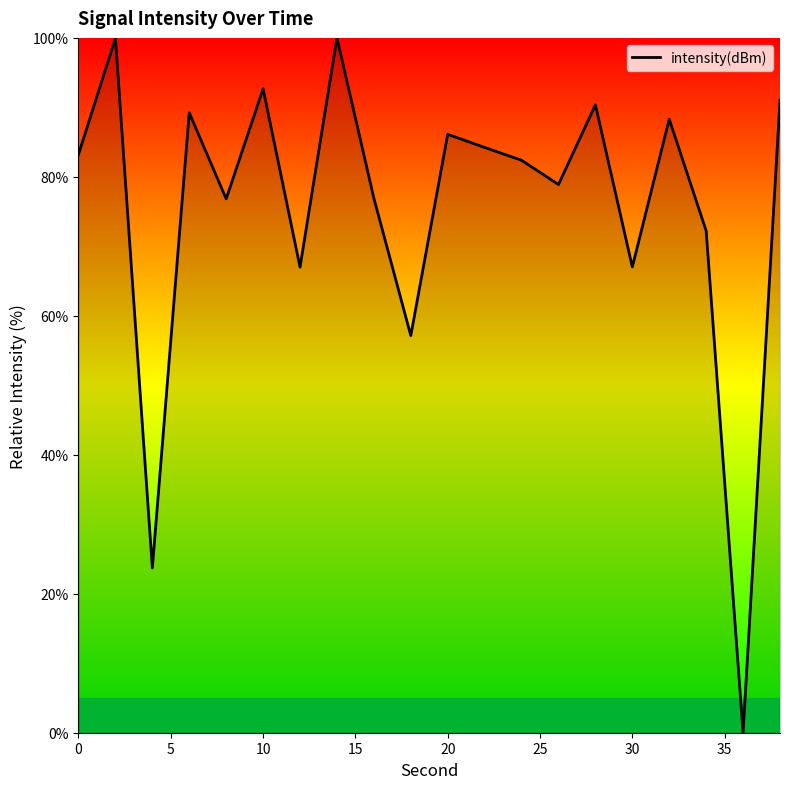

Is this an area chart (filled region under the line)?

No